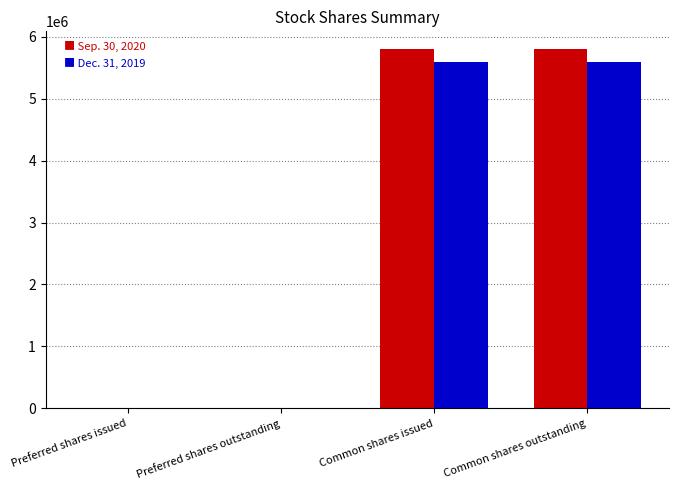

Reading left to right, extract all data points from this chart.

Sep. 30, 2020: 8363	8363	5800259	5800259
Dec. 31, 2019: 8000	8000	5600259	5600259